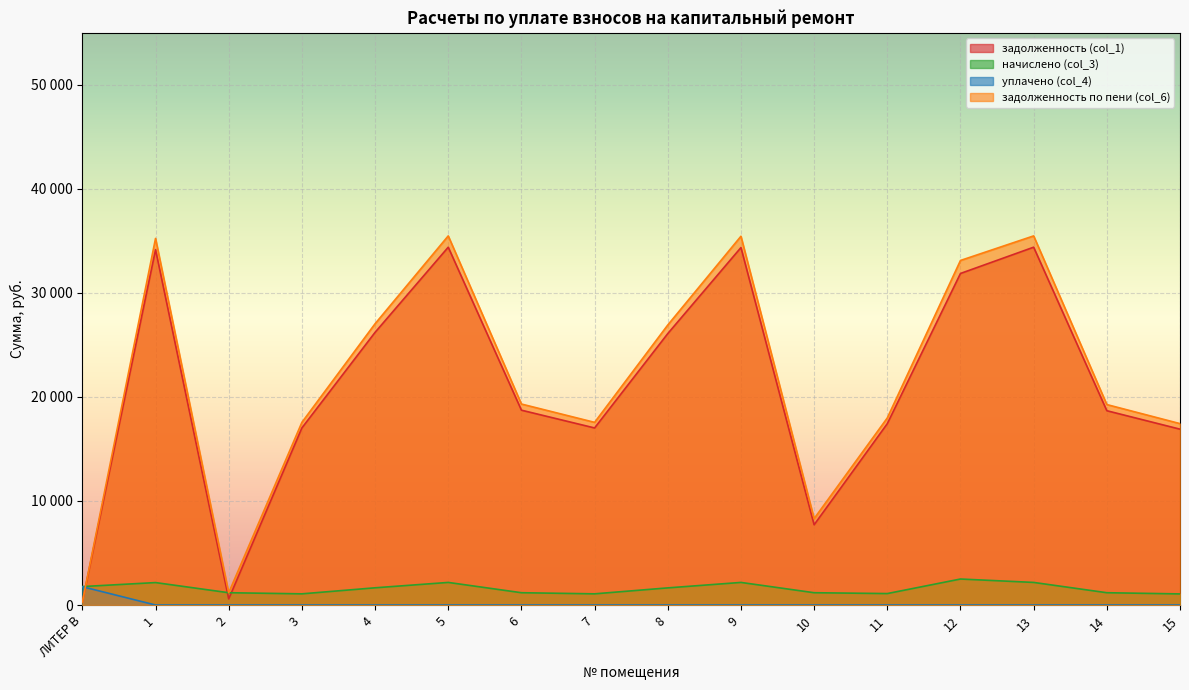

Does the chart display data point markers on the line(s)?

No